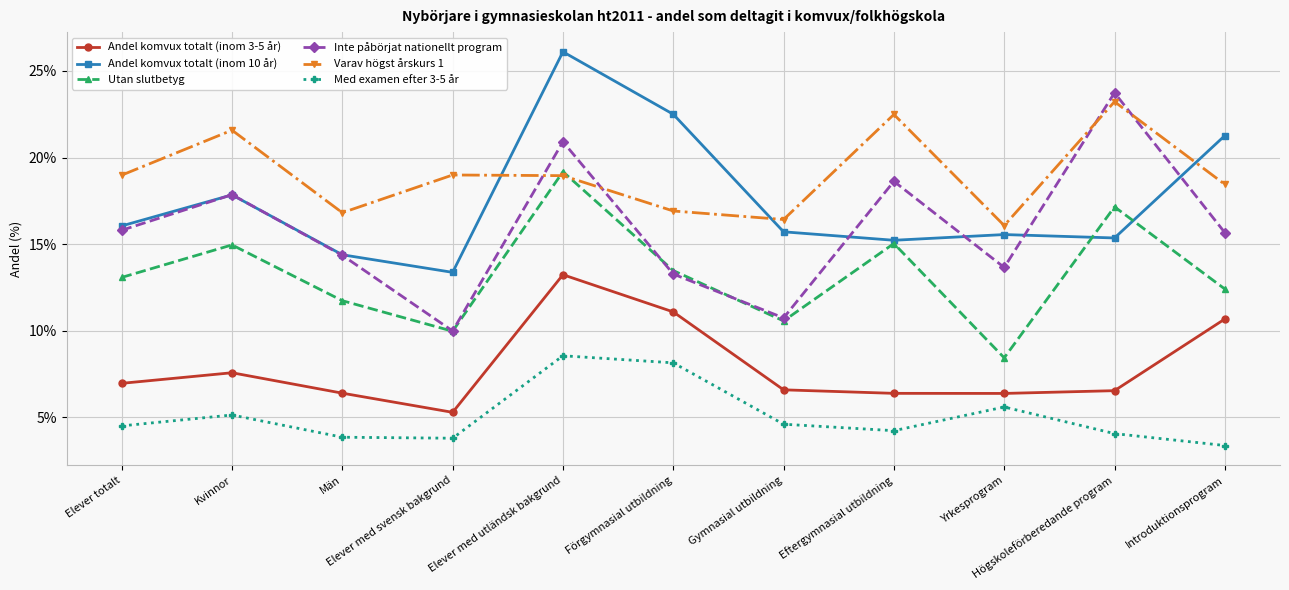

What is the lowest value of the Varav högst årskurs 1 series?

16.1